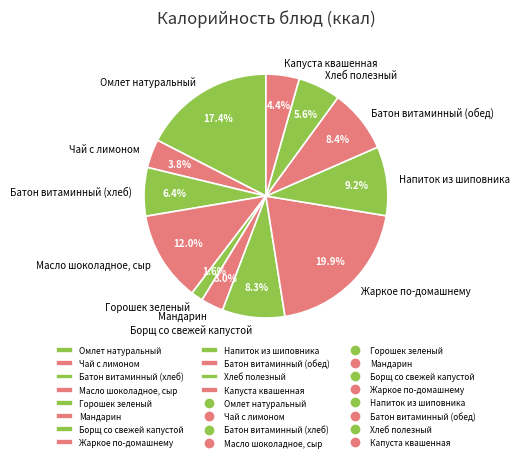

Does Борщ со свежей капустой represent more than half of the total?

No